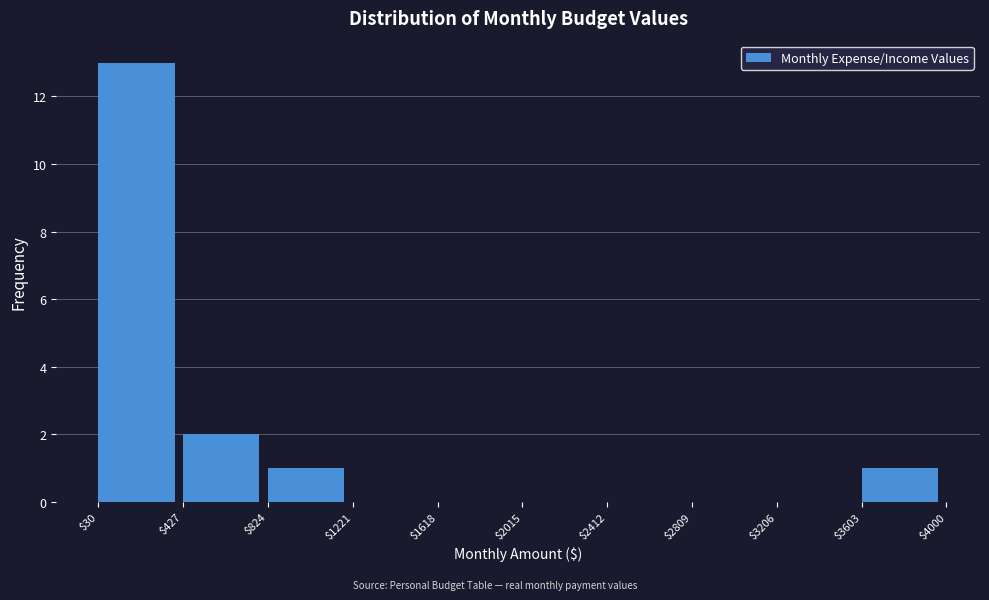

Reading left to right, transcribe this chart: for each bar, give the range it covers on the x-axis and its height. The values are not printed on the chart, so give them approximately, as read against the axis.

$30 to $427: 13
$427 to $824: 2
$824 to $1221: 1
$1221 to $1618: 0
$1618 to $2015: 0
$2015 to $2412: 0
$2412 to $2809: 0
$2809 to $3206: 0
$3206 to $3603: 0
$3603 to $4000: 1